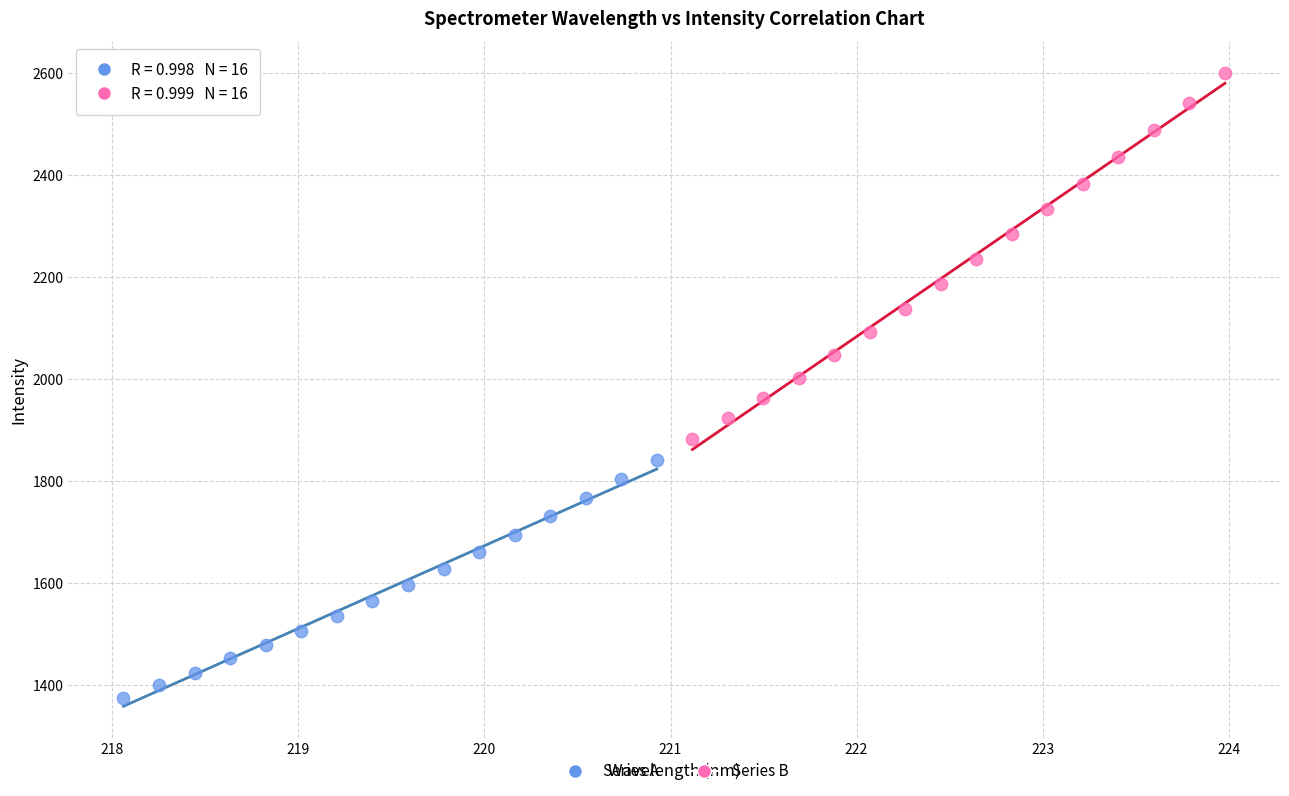

What are all the series names shown in the legend?

Series A, Series B